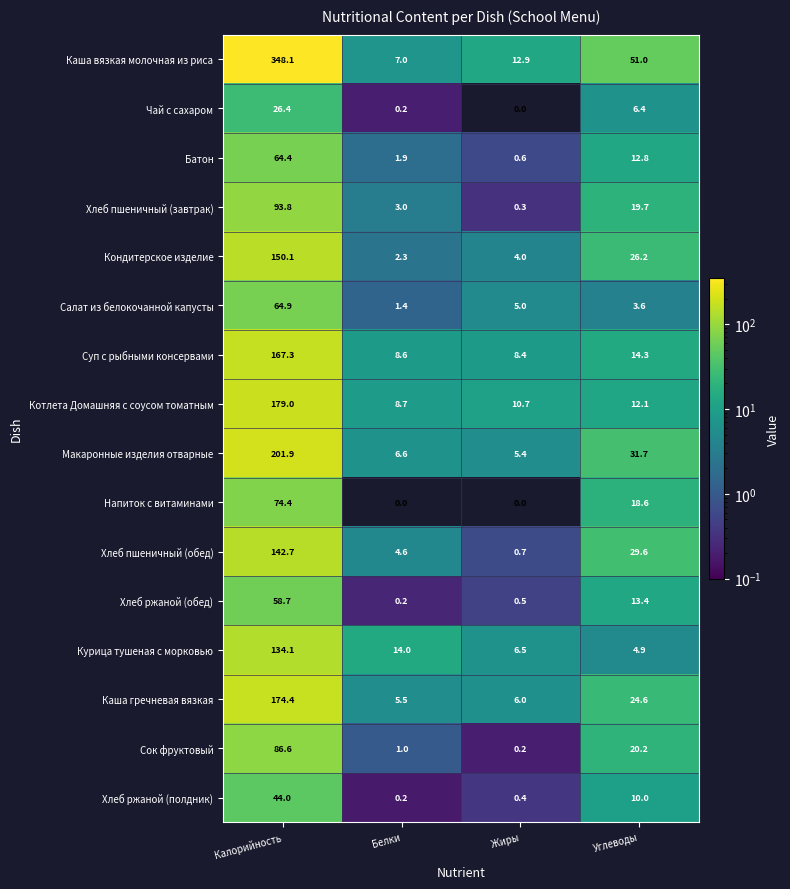

What is the difference between the second highest and minimum values in the Макаронные изделия отварные series?

26.3